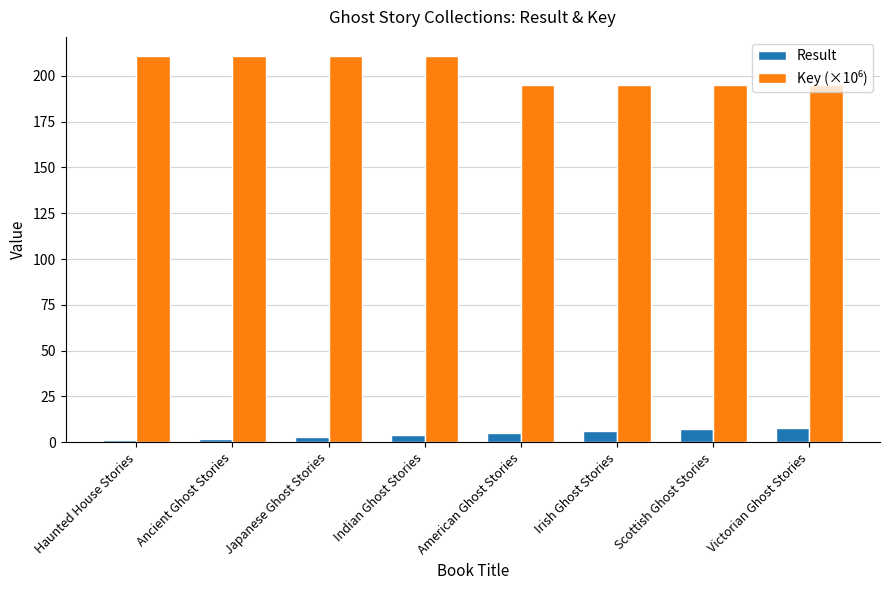

What is the highest value of the Result series?

8.0